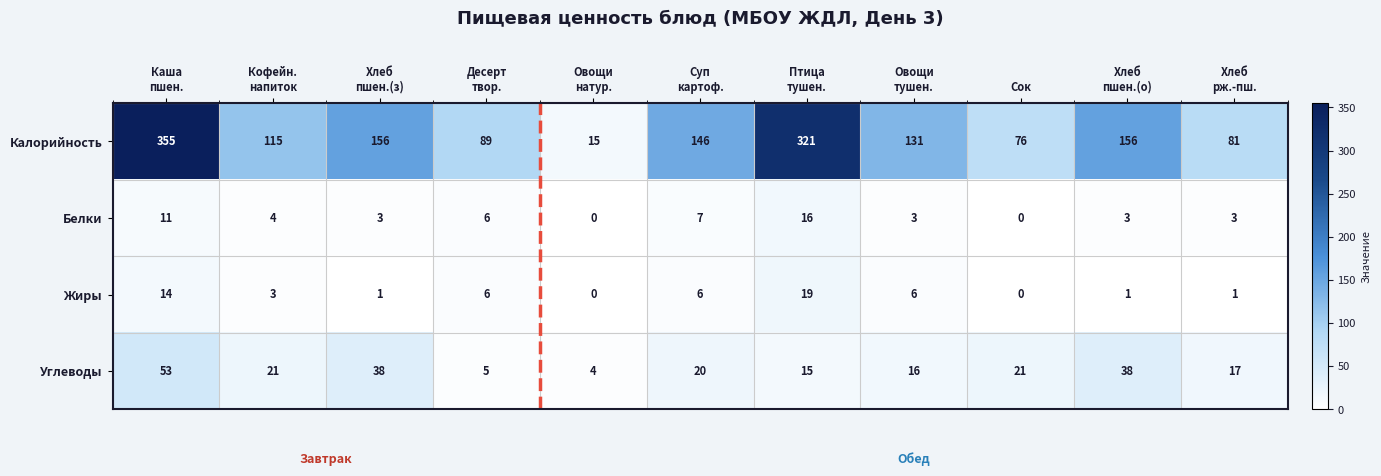

What is the sum of all Калорийность values?

1641